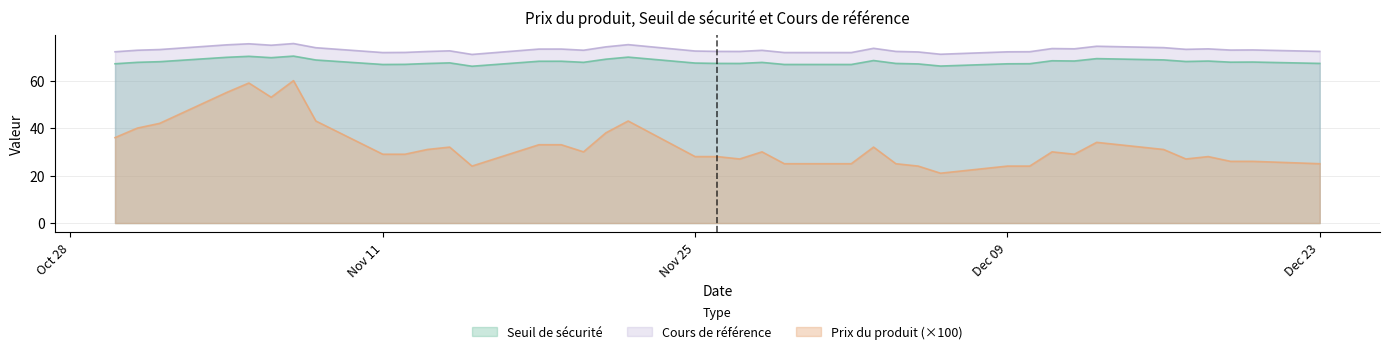

Between 7 and 34, which is larger?

34